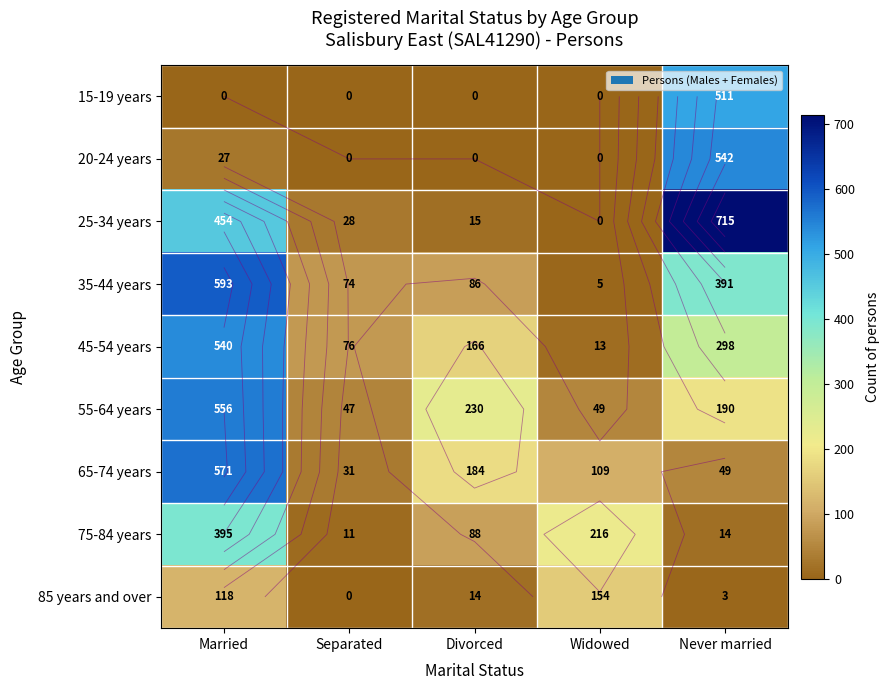

Which category has the highest value in the 55-64 years series?

Married